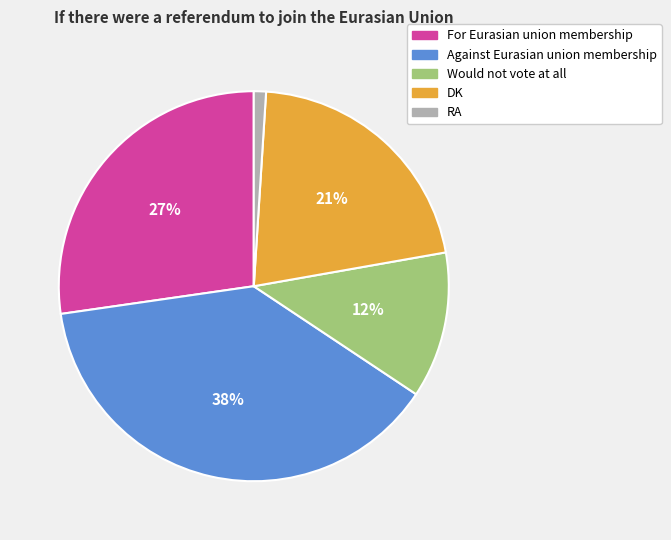

To the nearest percent, what is the difference between the For Eurasian union membership and Would not vote at all slice percentages?

15%